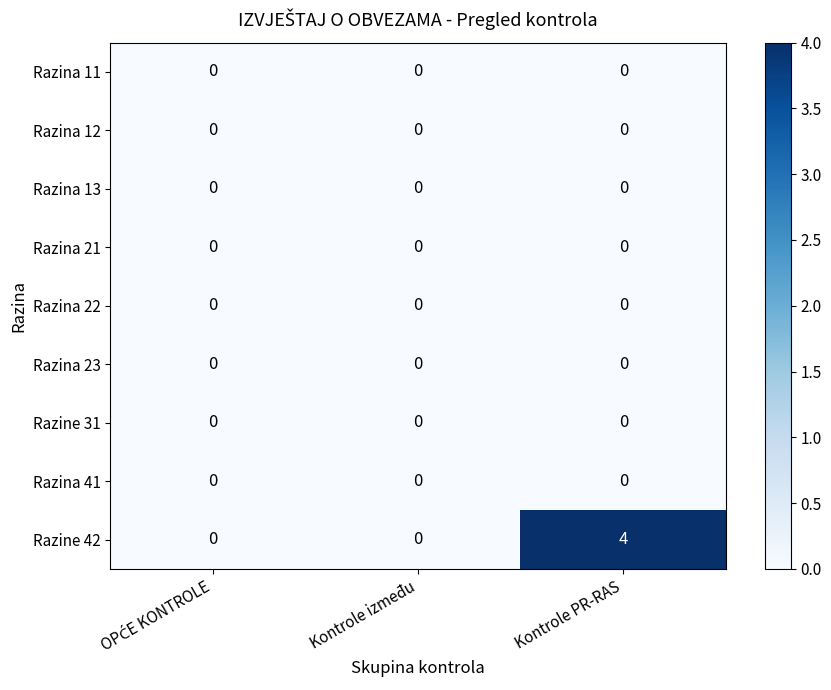

Which series has the largest total across all categories?

Razine 42